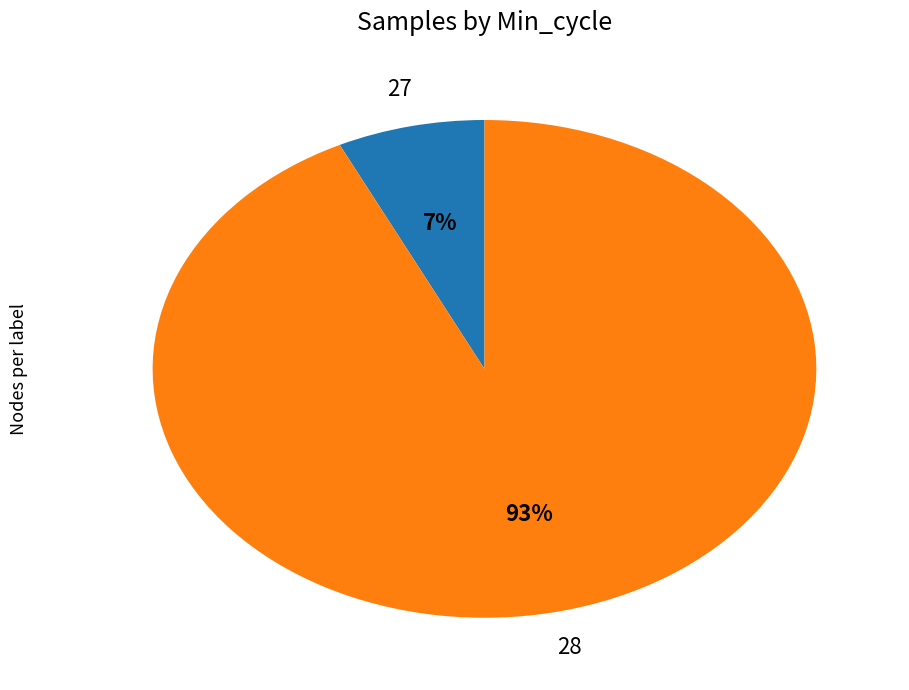

Rank the categories by value from lowest to highest.

27, 28